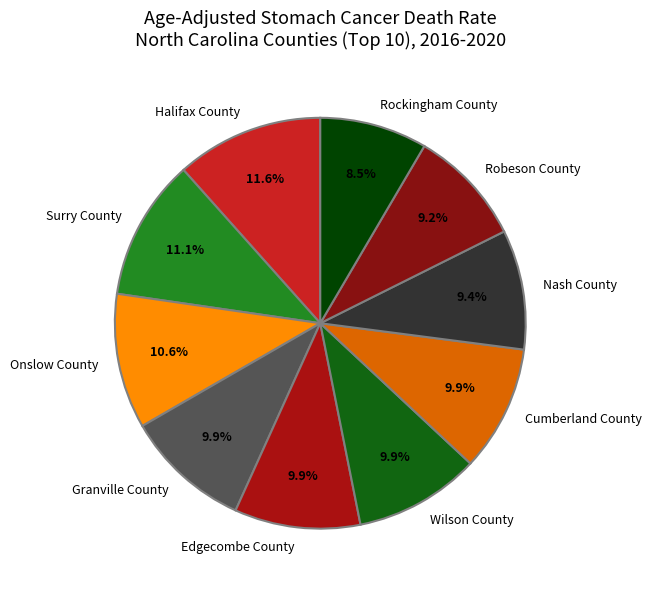

Count the number of slices in the pie.

10